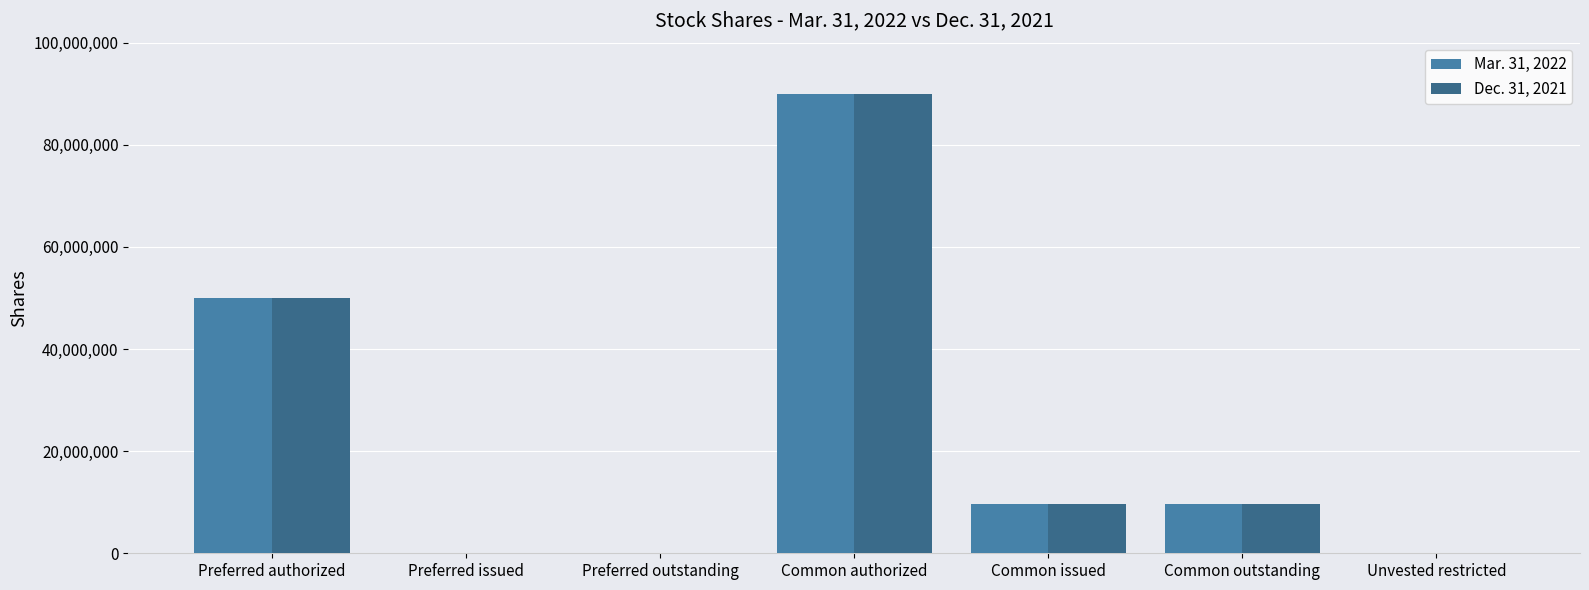

What are all the series names shown in the legend?

Mar. 31, 2022, Dec. 31, 2021